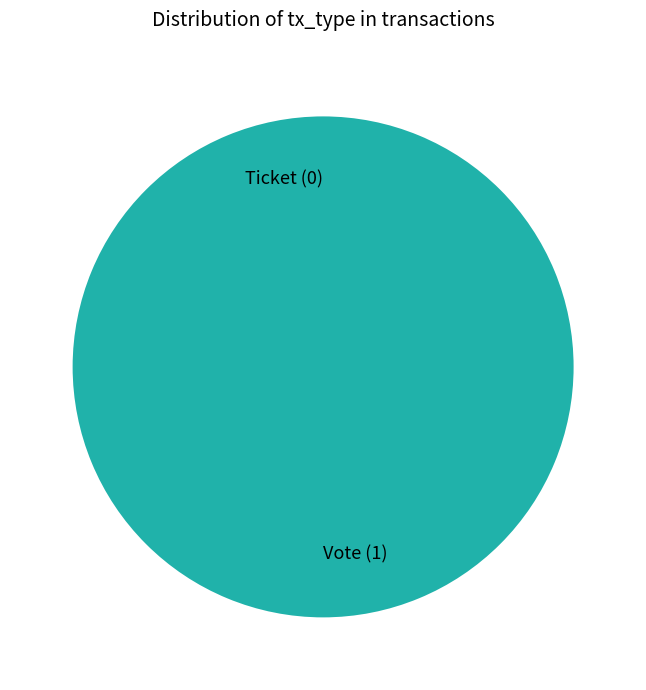

Is Ticket the majority of the pie?

No